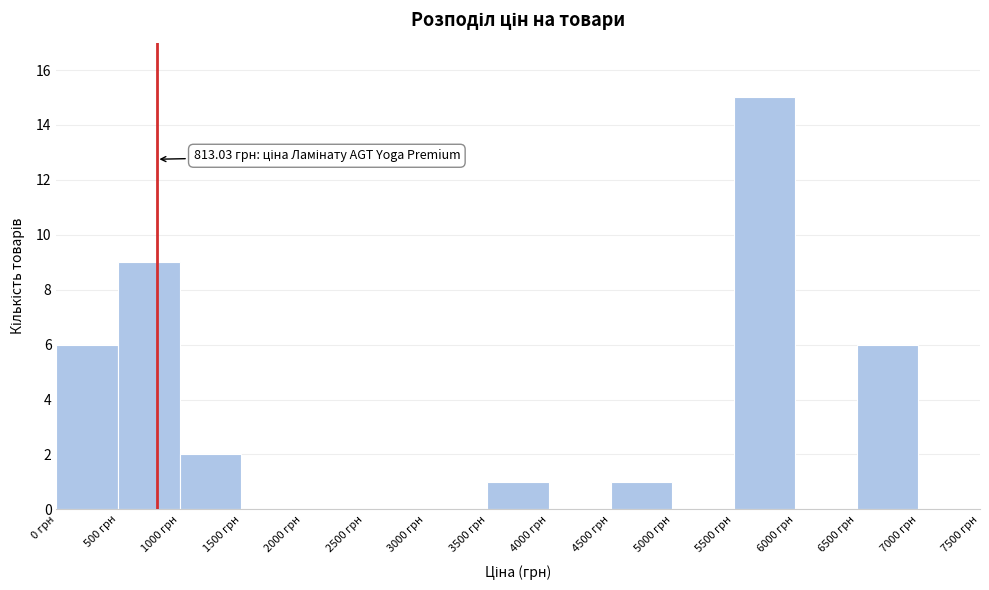

Over which range of the x-axis is the bar tallest?

5500 to 6000